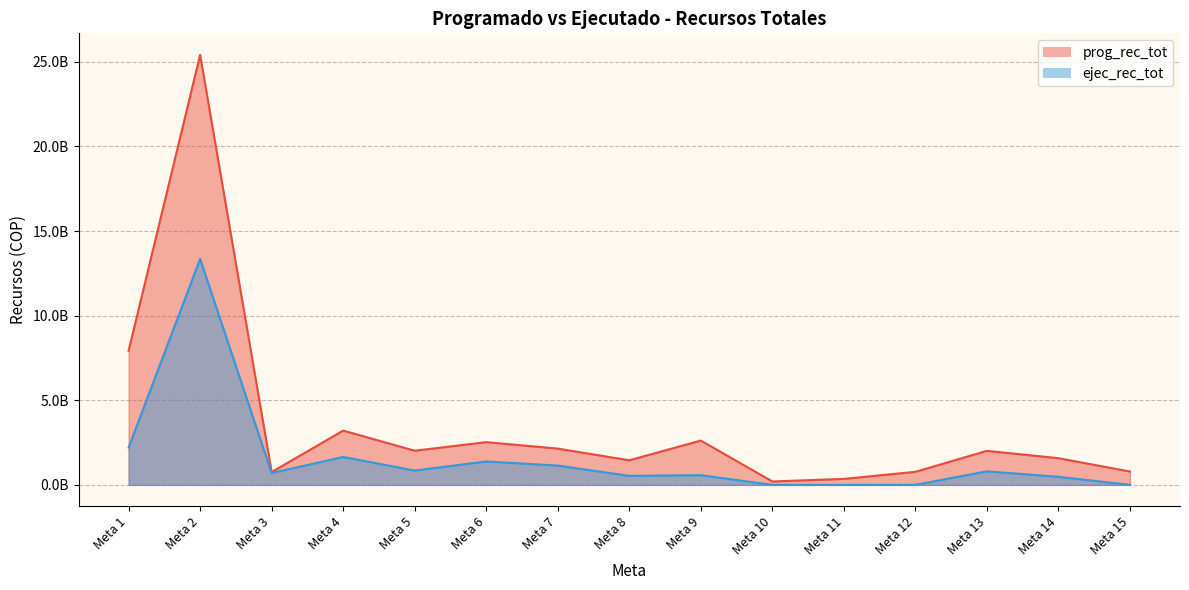

The value of ejec_rec_tot at Meta 12 is 0. True or false?

True